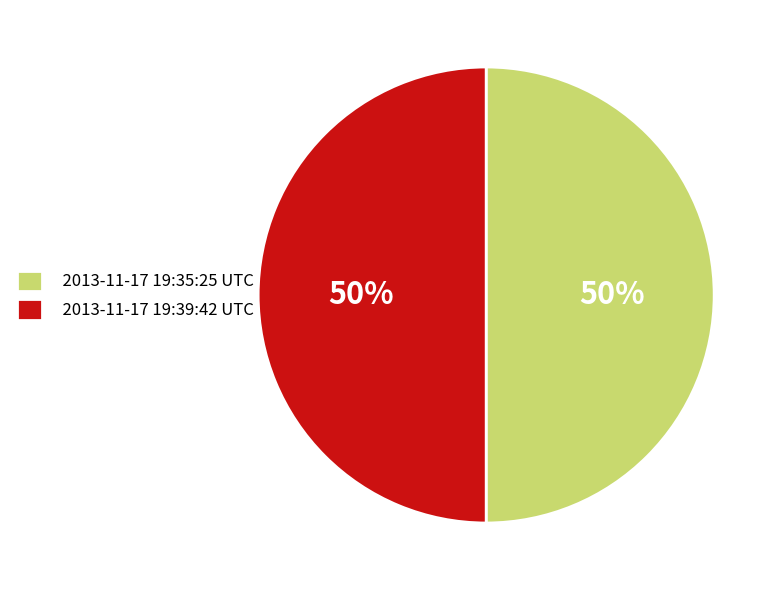

Is the sum of 2013-11-17 19:39:42 UTC and 2013-11-17 19:35:25 UTC greater than half?

Yes